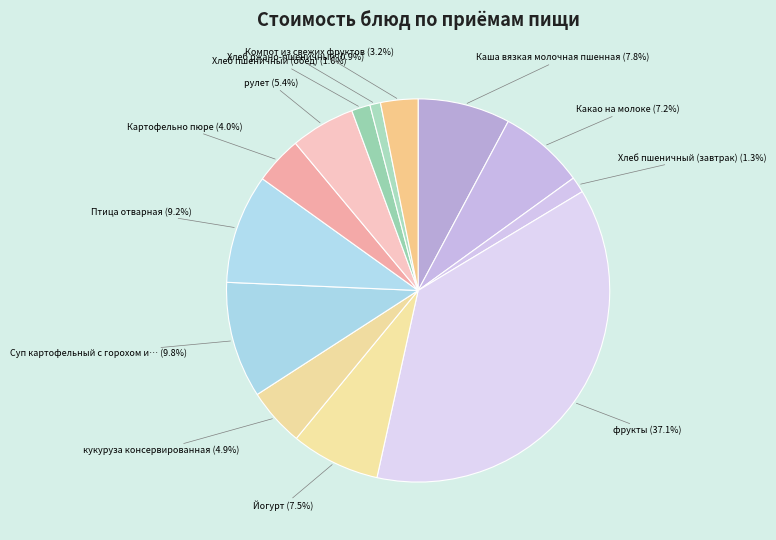

Count the number of slices in the pie.

13